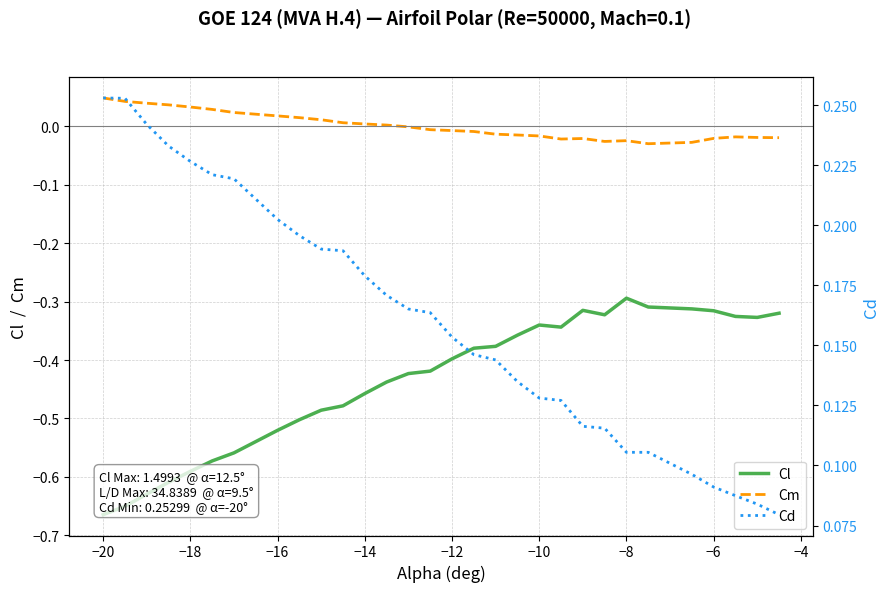

True or false: Cl and Cm intersect in this chart.

False